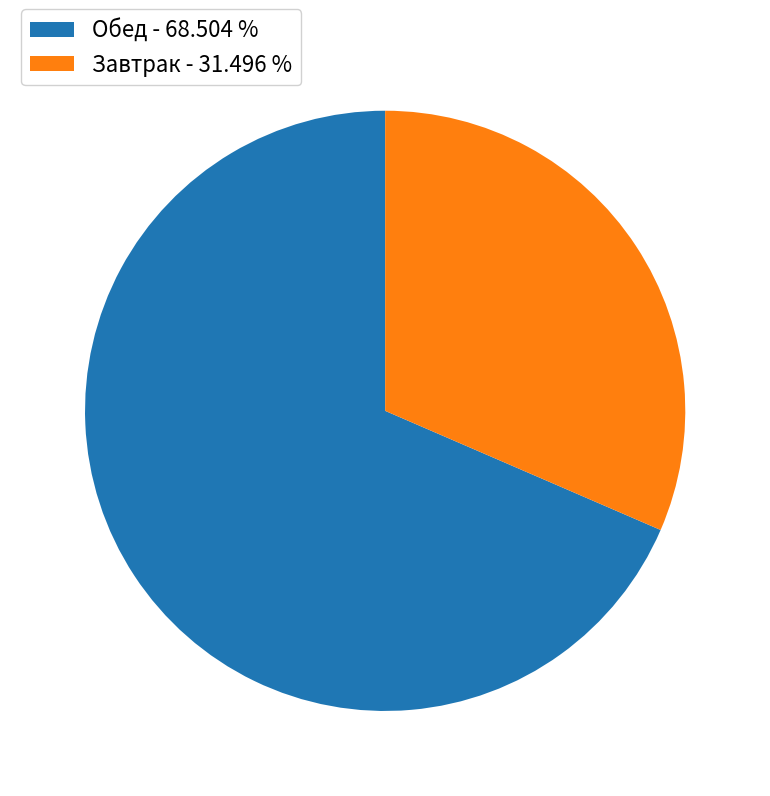

What is the smallest slice in the pie chart?

Завтрак - 31.496 %